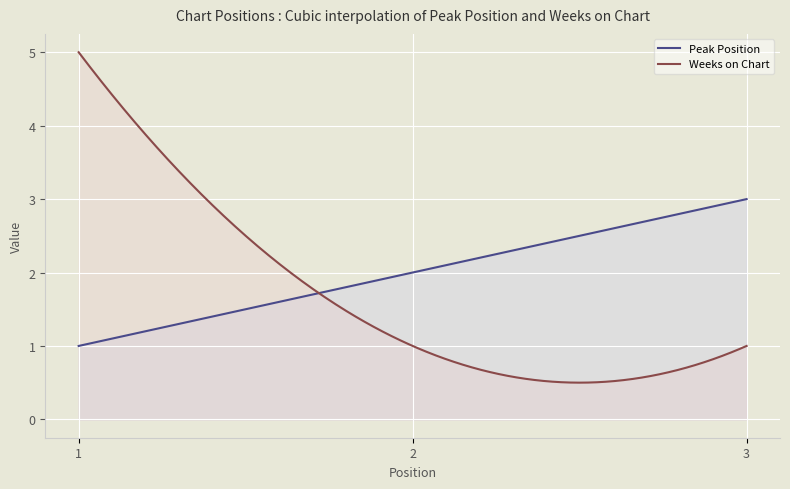

How many values in the Peak Position series exceed 2?

1